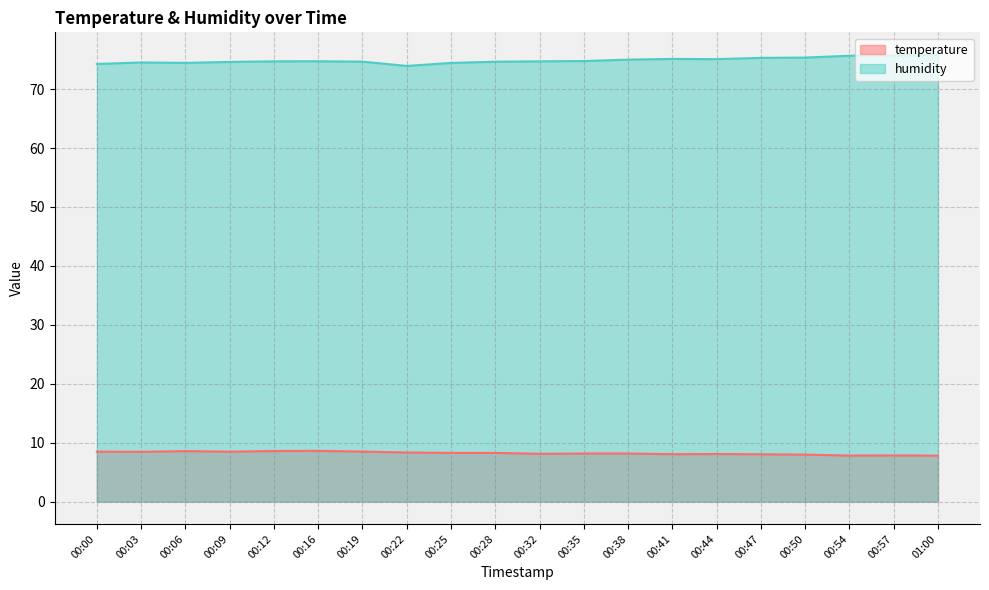

True or false: humidity and temperature cross at least once.

False